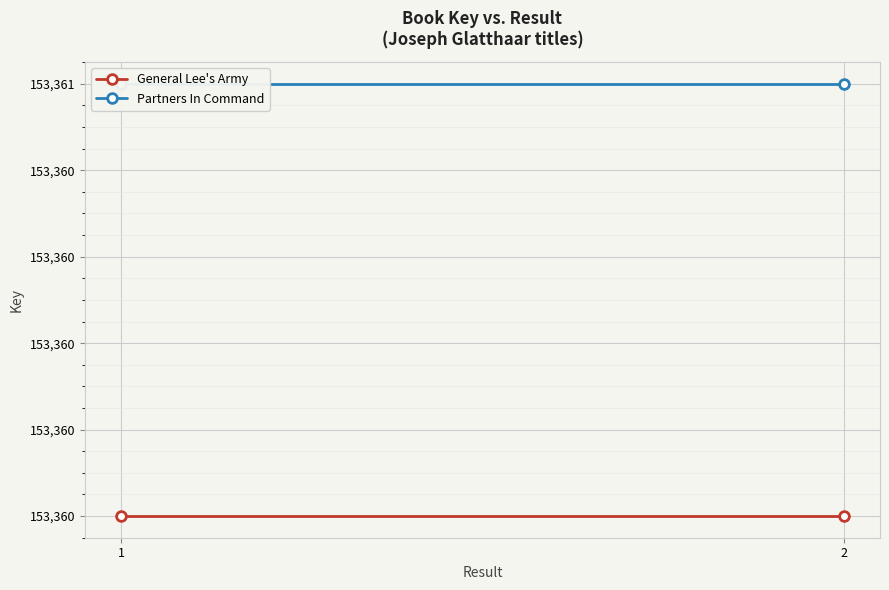

Is the value of General Lee's Army at 1 greater than the value of Partners In Command at 1?

No